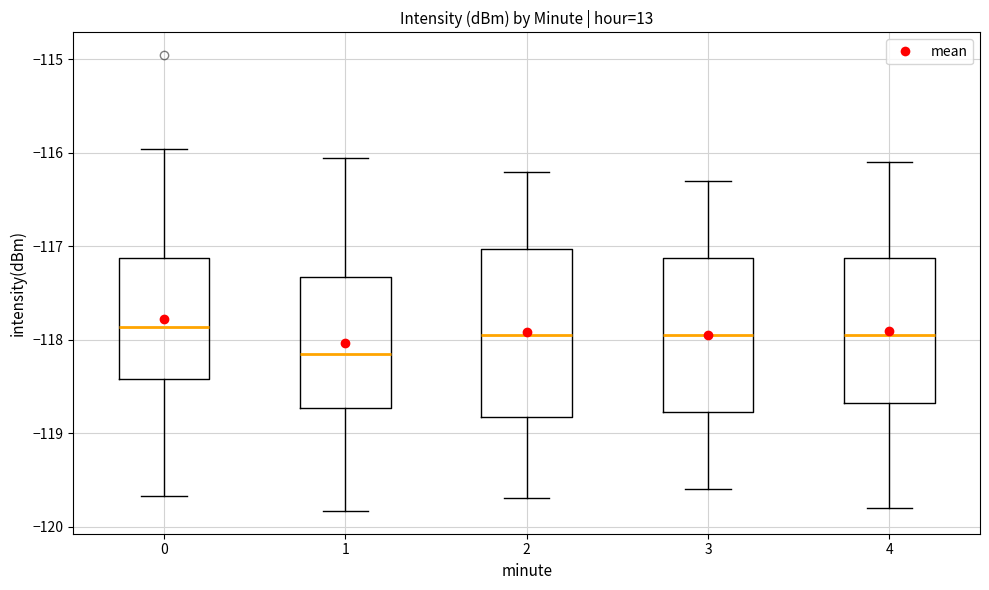

Where is the lower edge of the box at x = 4 on the y-axis? The values are not printed on the chart, so give them approximately, as read against the axis.

-118.7